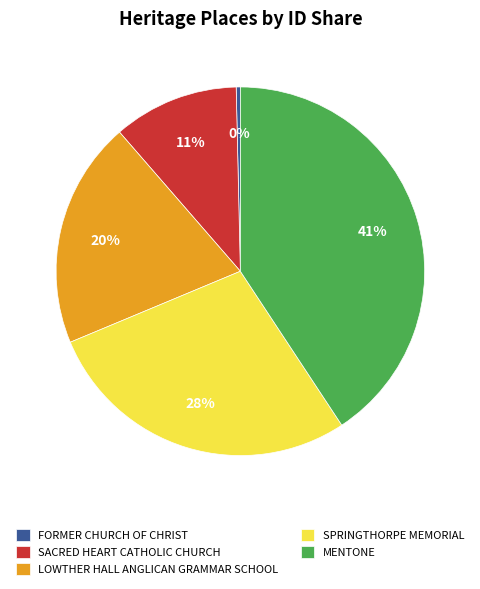

Count the number of slices in the pie.

5